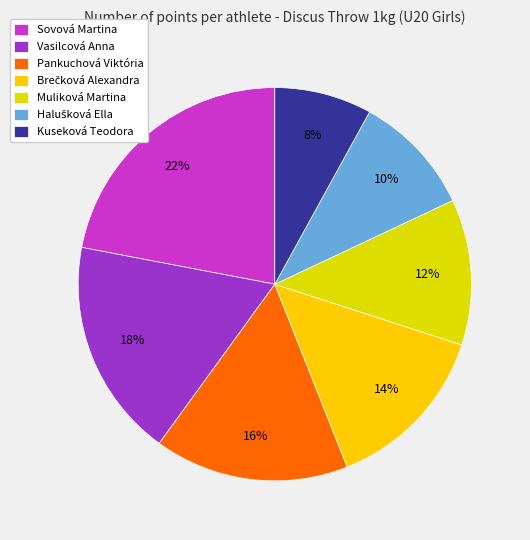

Rank the categories by value from highest to lowest.

Sovová Martina, Vasilcová Anna, Pankuchová Viktória, Brečková Alexandra, Muliková Martina, Halušková Ella, Kuseková Teodora